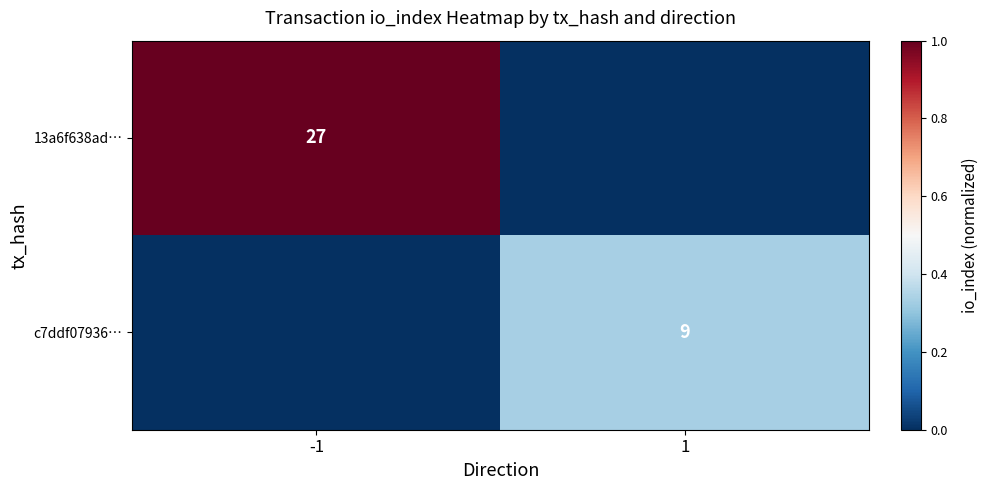

The value of 13a6f638ad… at -1 is 27. True or false?

True